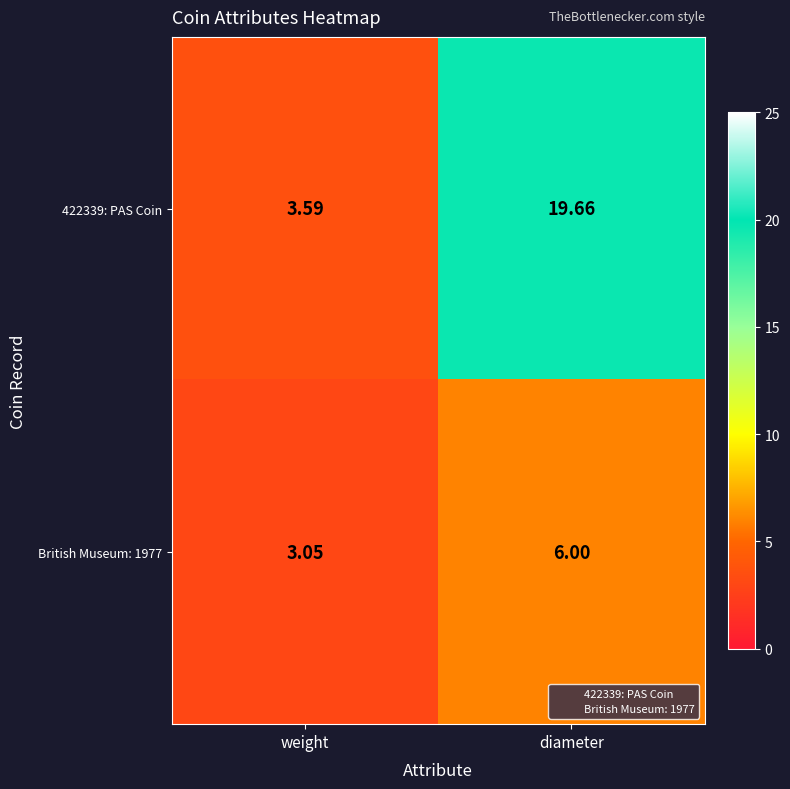

Which label corresponds to the smallest value in the chart?

weight